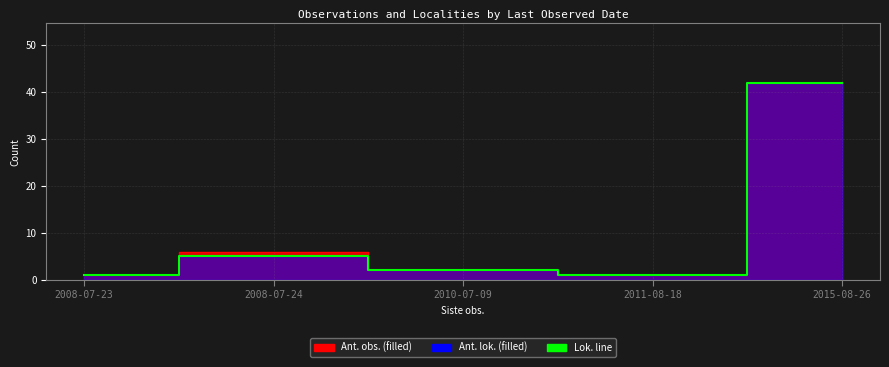

What is the minimum value shown in the chart?

1